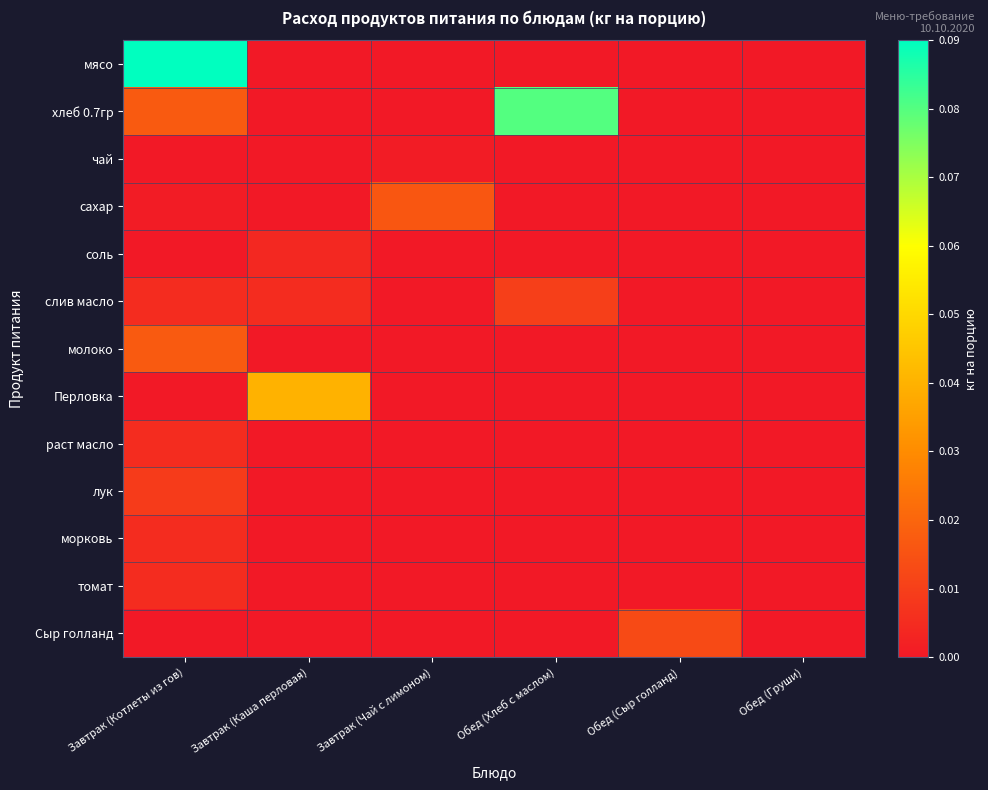

How many data points does each series have?

6